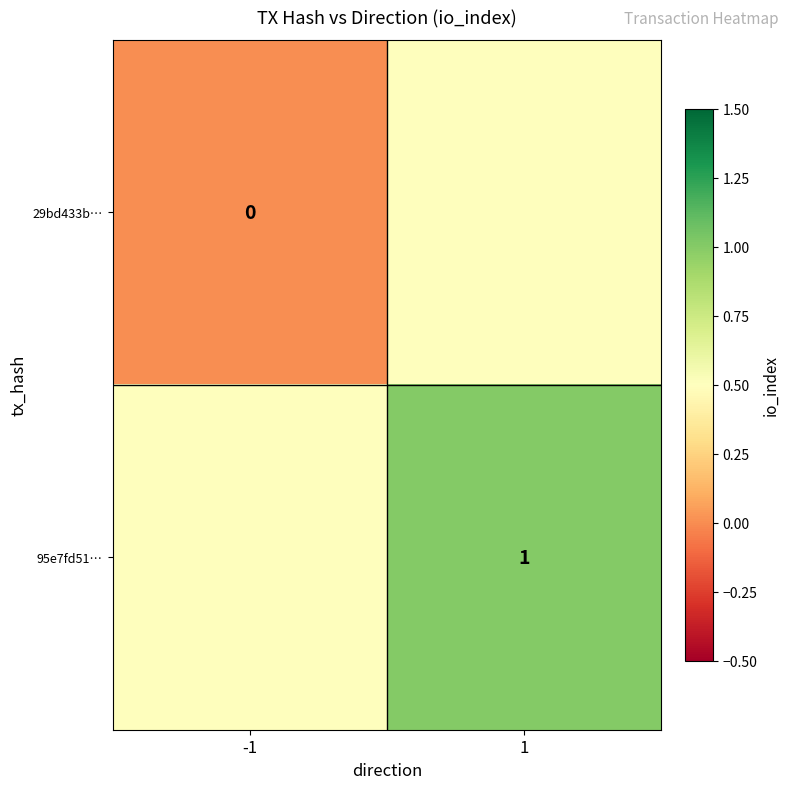

Which category has the highest value in the 95e7fd51… series?

1